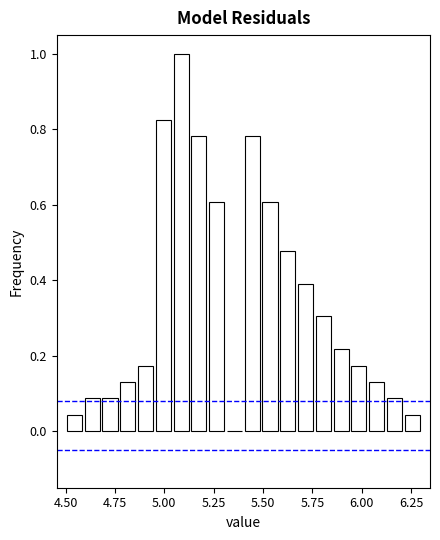

Around what value on the x-axis is the tallest bar? Give the approximate position of its centre, as read against the axis.

5.10